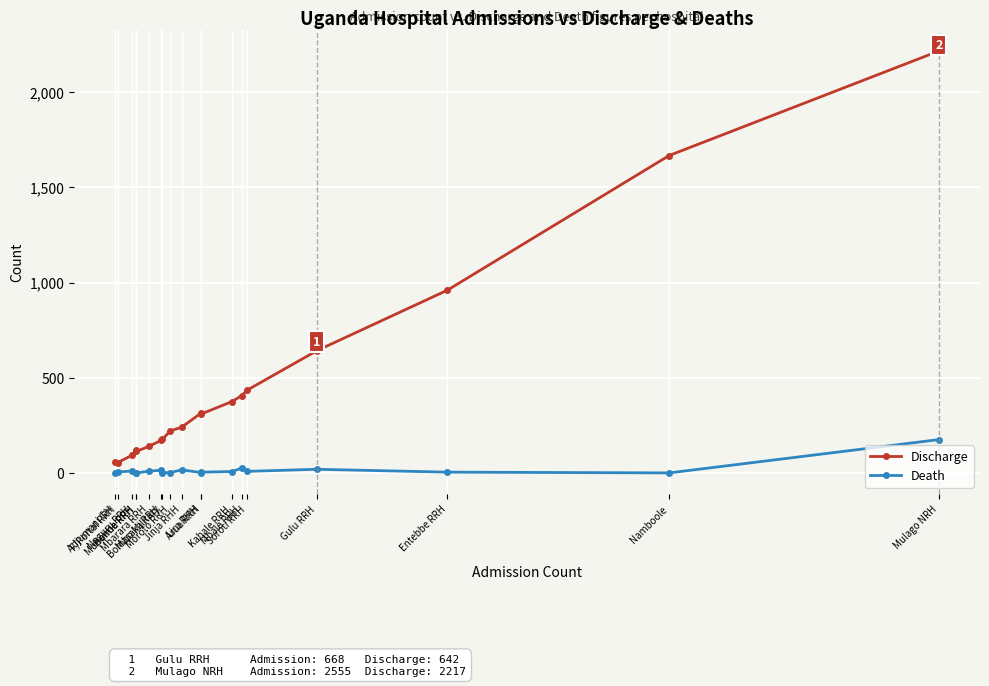

What is the label of the 4th point from the right?

Gulu RRH